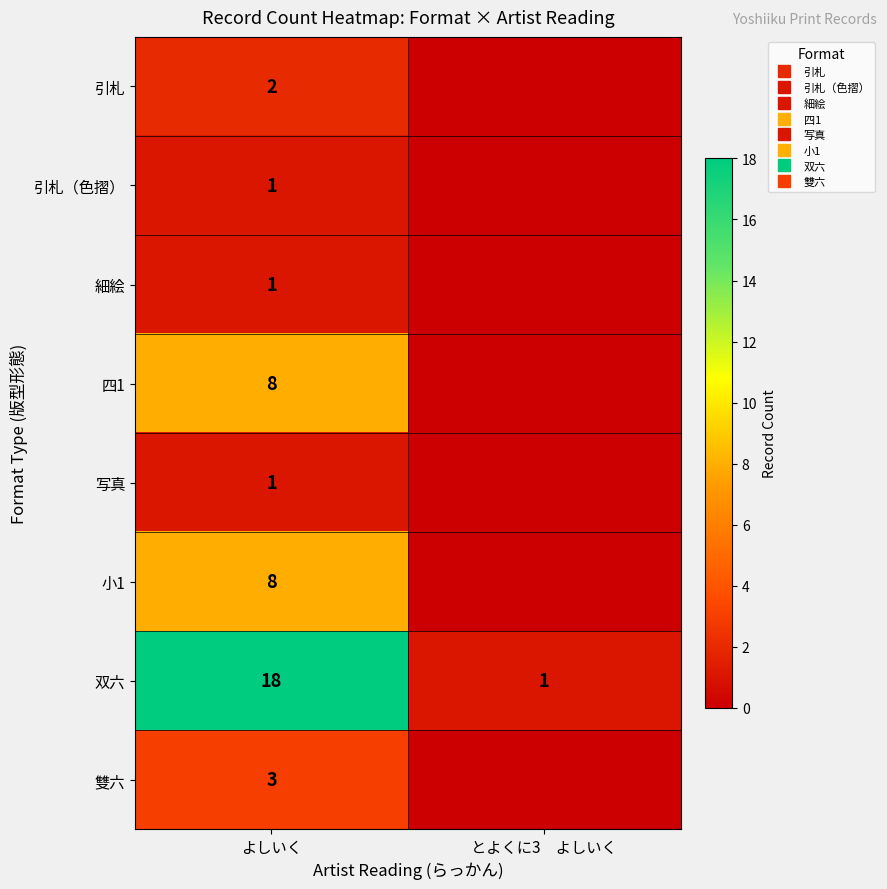

At how many categories does at least one series exceed 2?

1